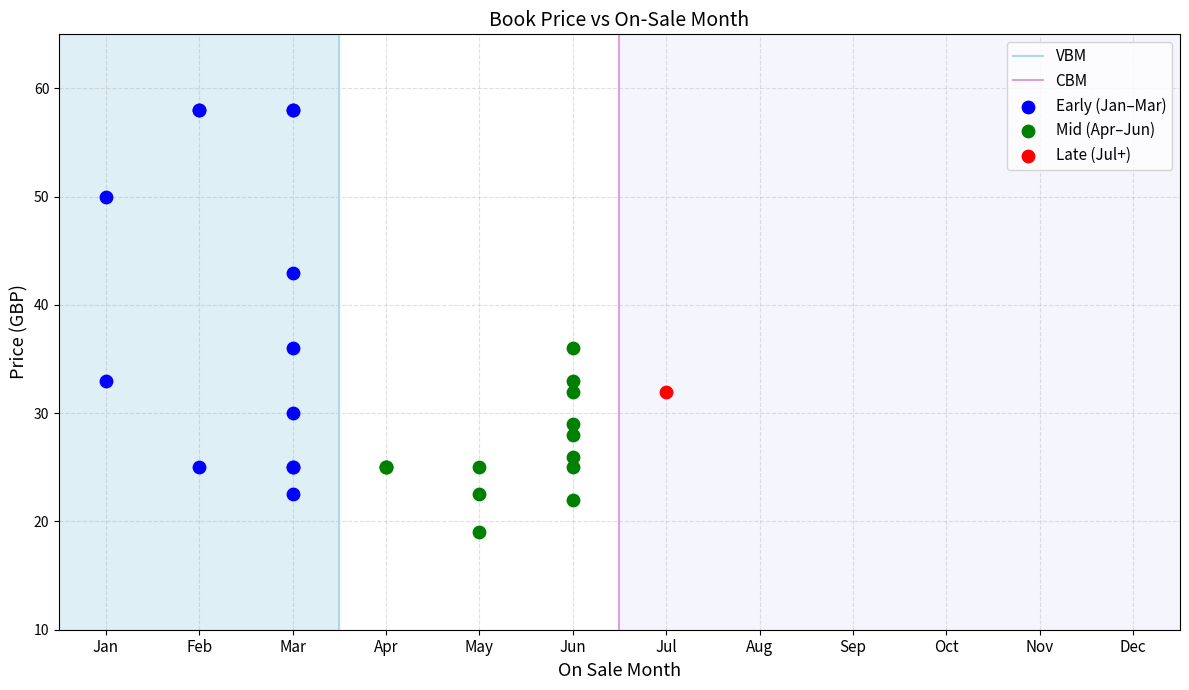

Which series reaches the maximum Y coordinate?

Early (Jan–Mar)